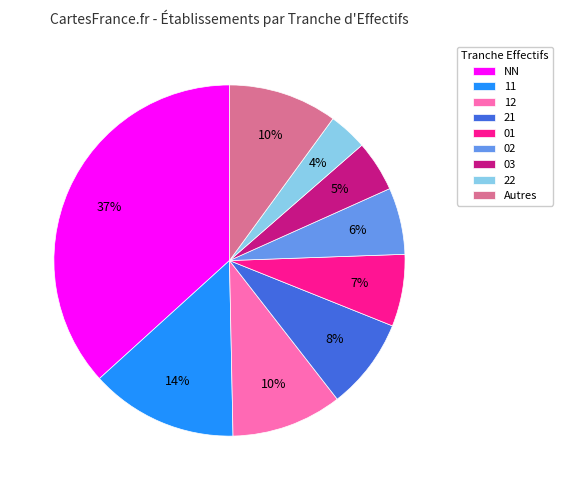

What is the ratio of the value at 03 to the value at 21?

0.6